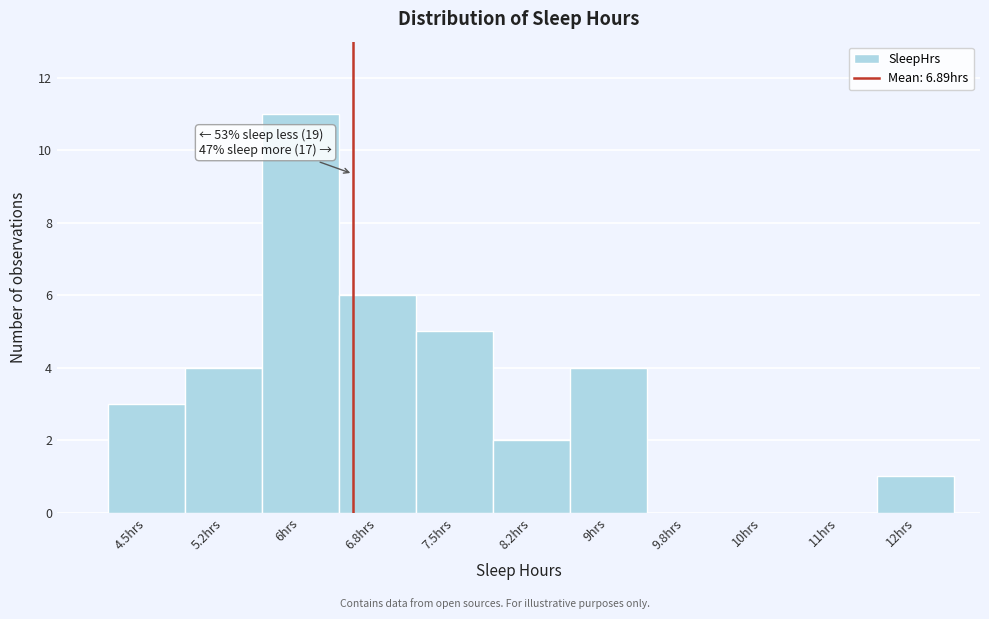

What is the sum of all values?

36